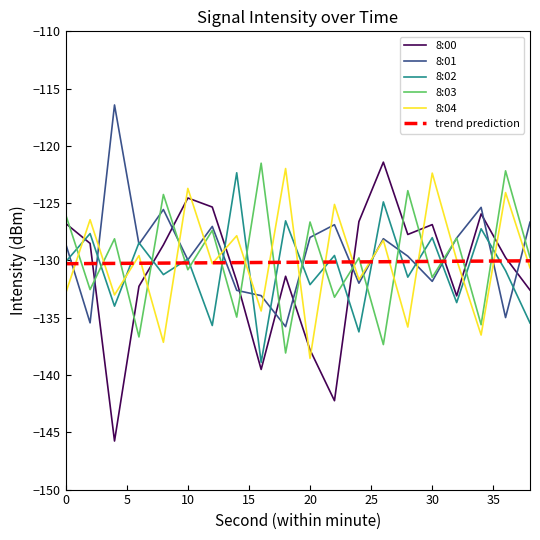

What is the lowest value of the 8:04 series?

-138.5